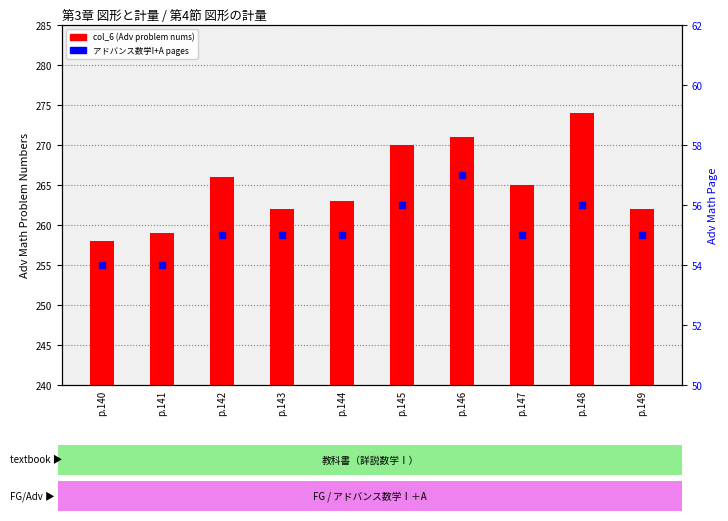

Is the value of アドバンス数学I+A pages at p.142 greater than the value of col_6 (Adv problem nums) at p.141?

No